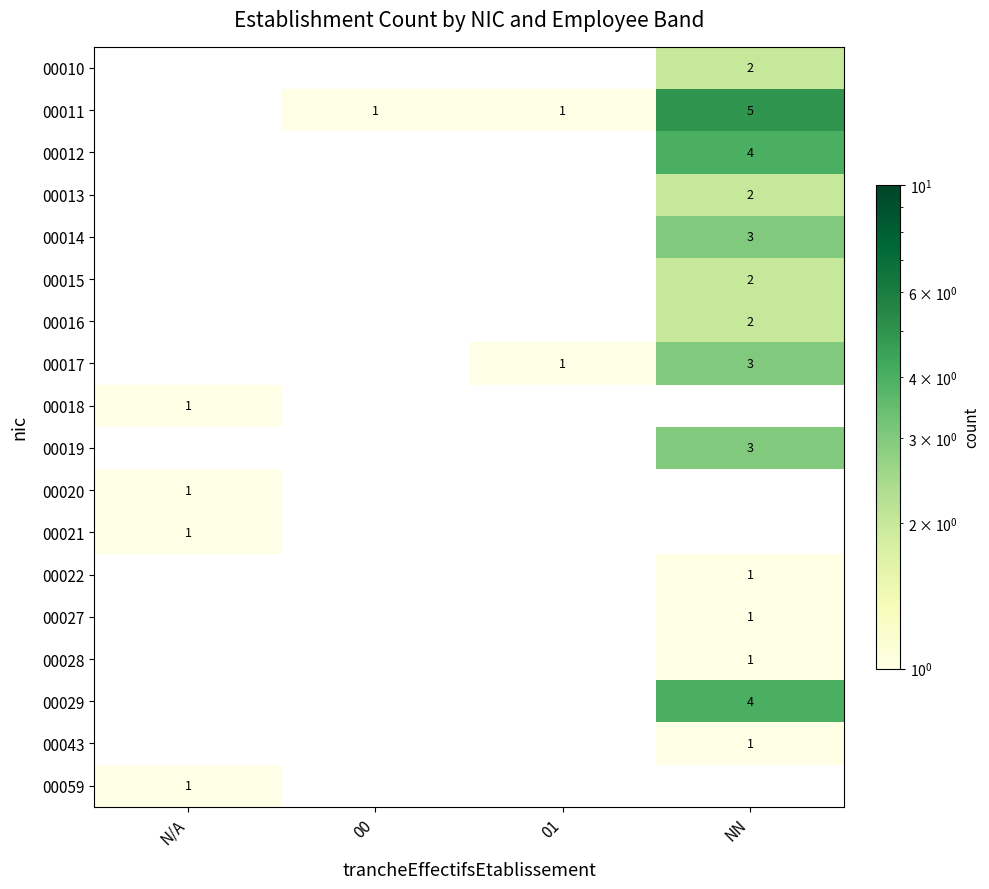

Is it true that 00043 equals 1.0 at NN?

True